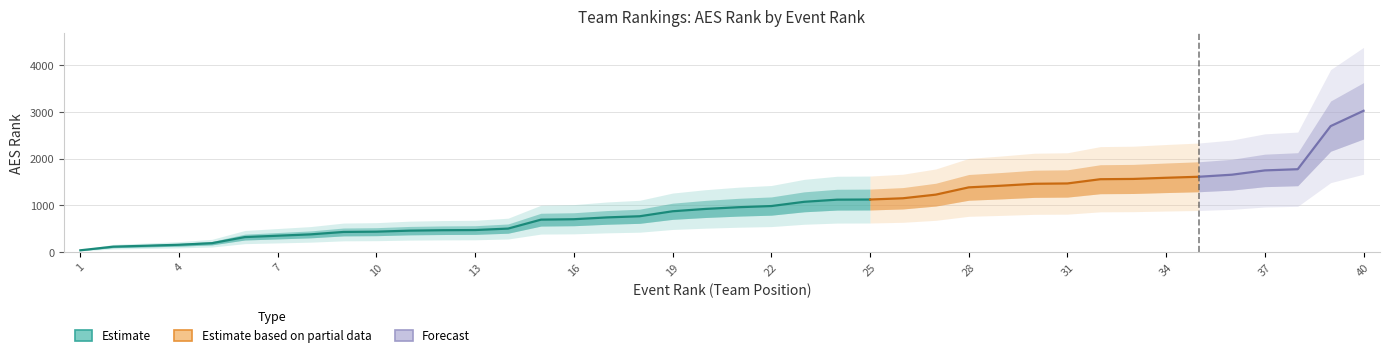

What is the sum of the Event Rank values at 25 and 5?

30